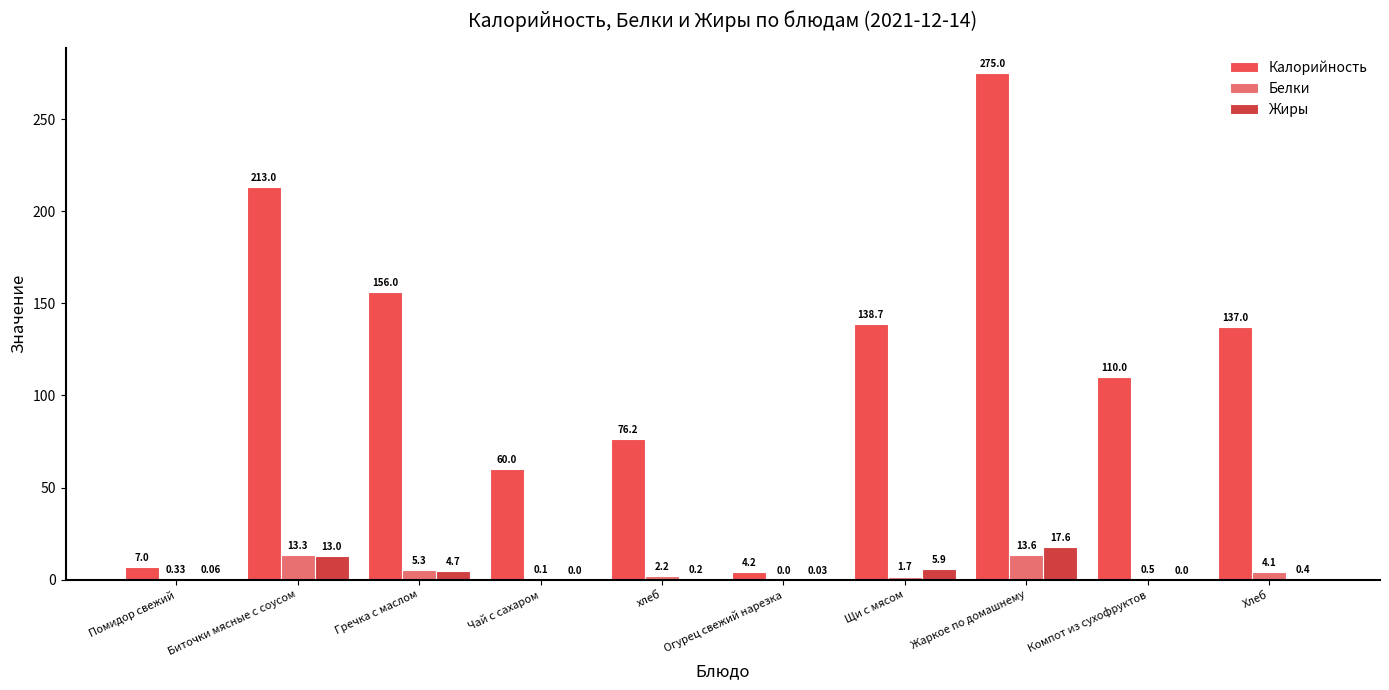

Which series has the widest spread of values?

Калорийность